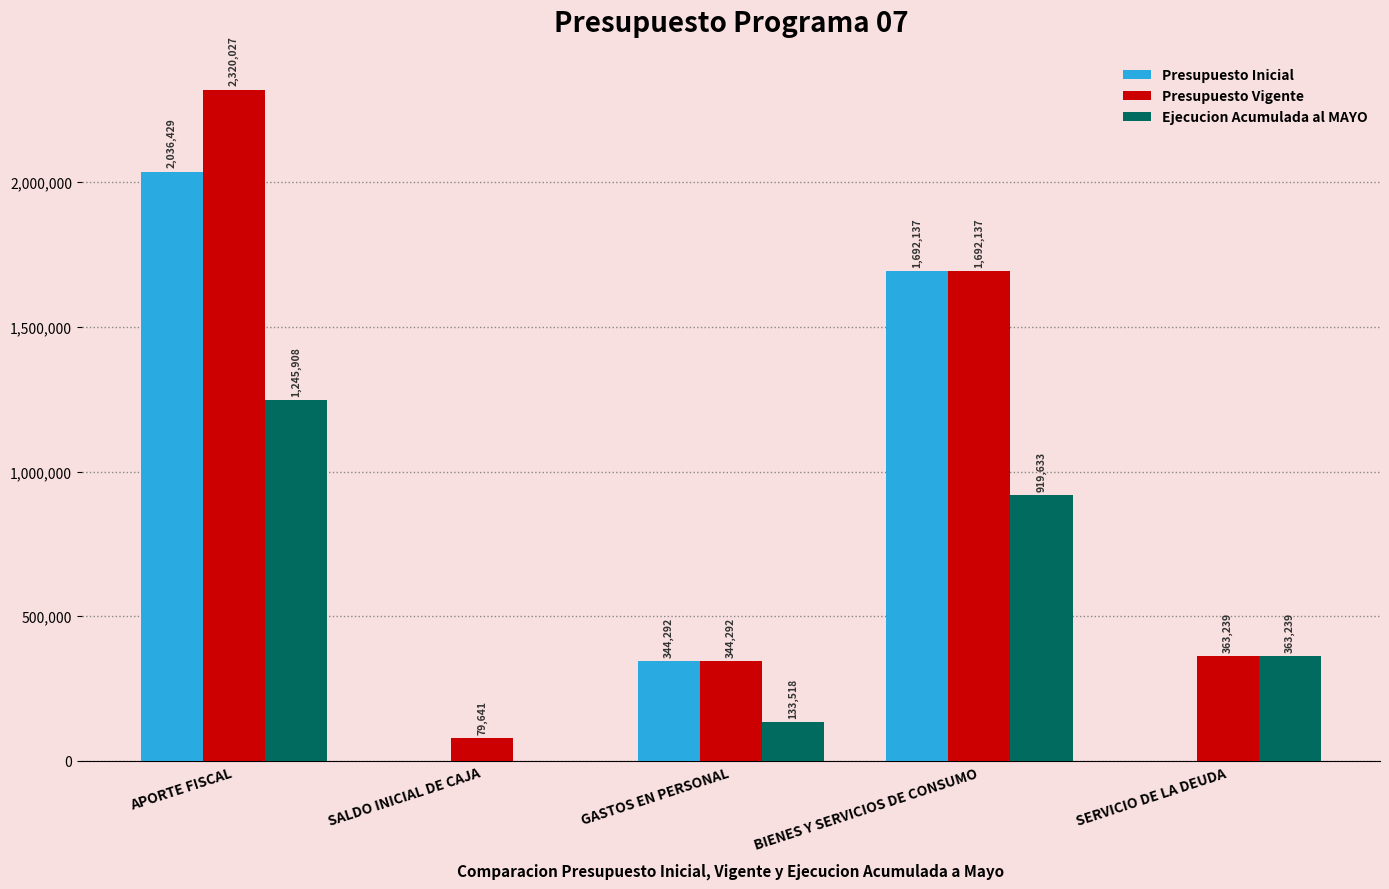

How many groups of bars are there?

5